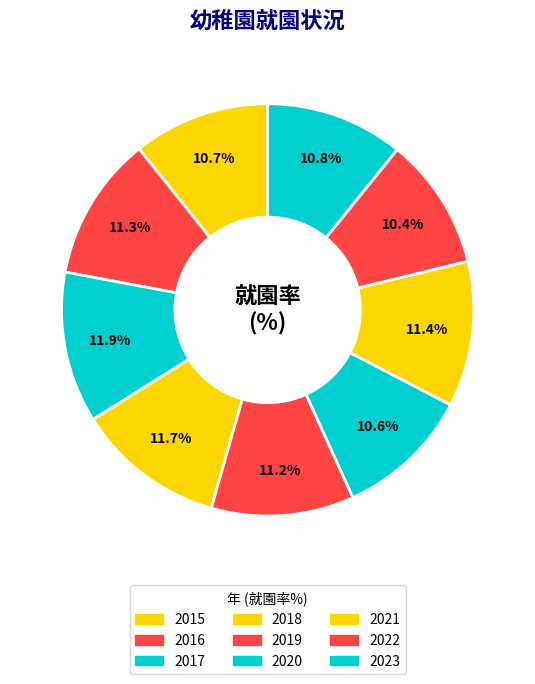

Which category has the smallest portion of the pie?

2022